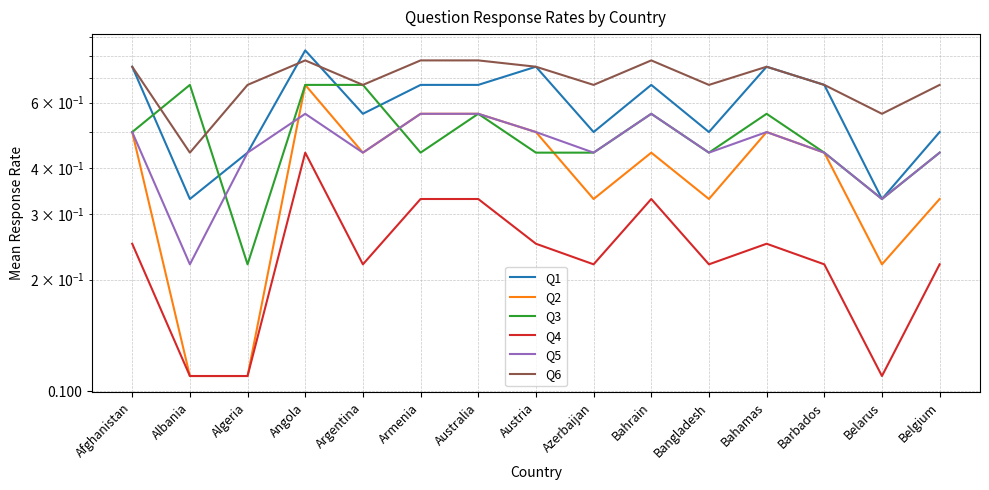

Reading left to right, transcribe all the data shown in this chart.

Q1: 0.8	0.3	0.4	0.8	0.6	0.7	0.7	0.8	0.5	0.7	0.5	0.8	0.7	0.3	0.5
Q2: 0.5	0.1	0.1	0.7	0.4	0.6	0.6	0.5	0.3	0.4	0.3	0.5	0.4	0.2	0.3
Q3: 0.5	0.7	0.2	0.7	0.7	0.4	0.6	0.4	0.4	0.6	0.4	0.6	0.4	0.3	0.4
Q4: 0.2	0.1	0.1	0.4	0.2	0.3	0.3	0.2	0.2	0.3	0.2	0.2	0.2	0.1	0.2
Q5: 0.5	0.2	0.4	0.6	0.4	0.6	0.6	0.5	0.4	0.6	0.4	0.5	0.4	0.3	0.4
Q6: 0.8	0.4	0.7	0.8	0.7	0.8	0.8	0.8	0.7	0.8	0.7	0.8	0.7	0.6	0.7